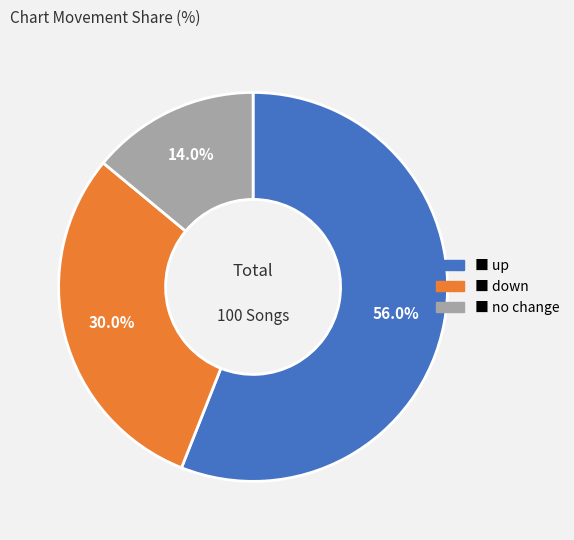

Is there any slice that represents more than half of the pie?

Yes